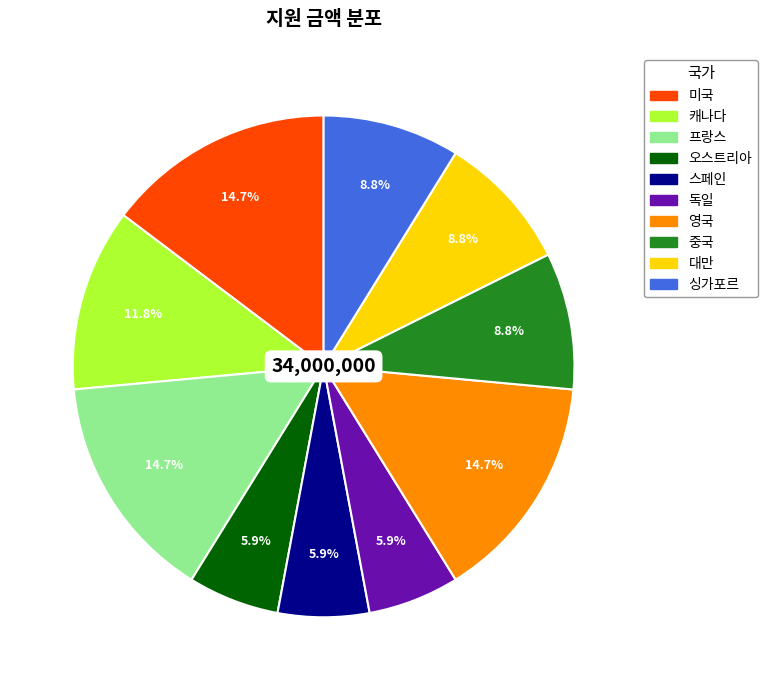

To the nearest percent, what portion does 미국 represent?

15%